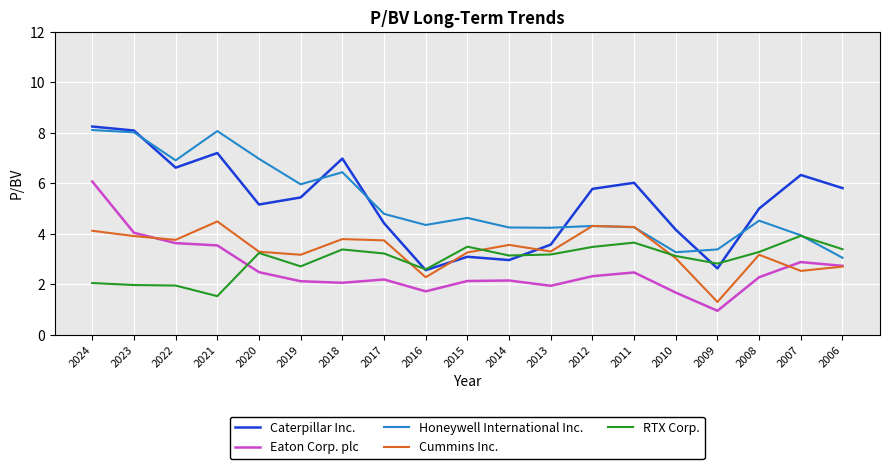

Which category has the lowest value across all series?

2009